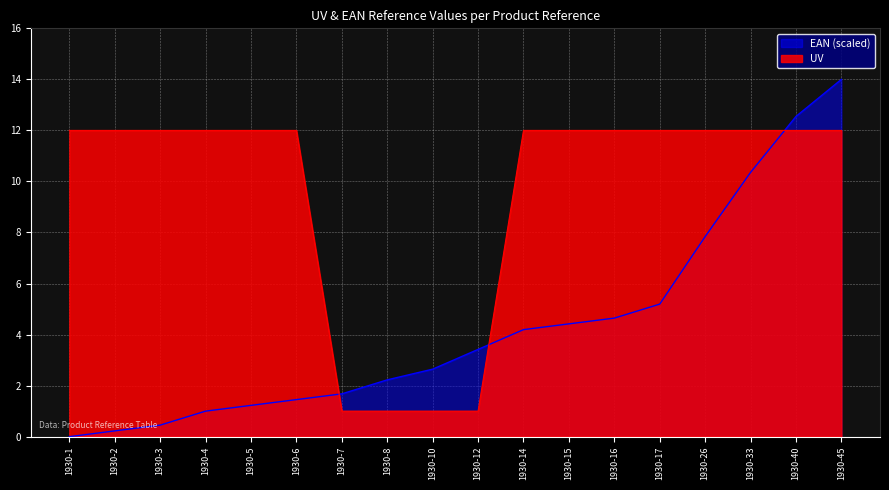

The UV series shows 0.6 at 1930-7. True or false?

False